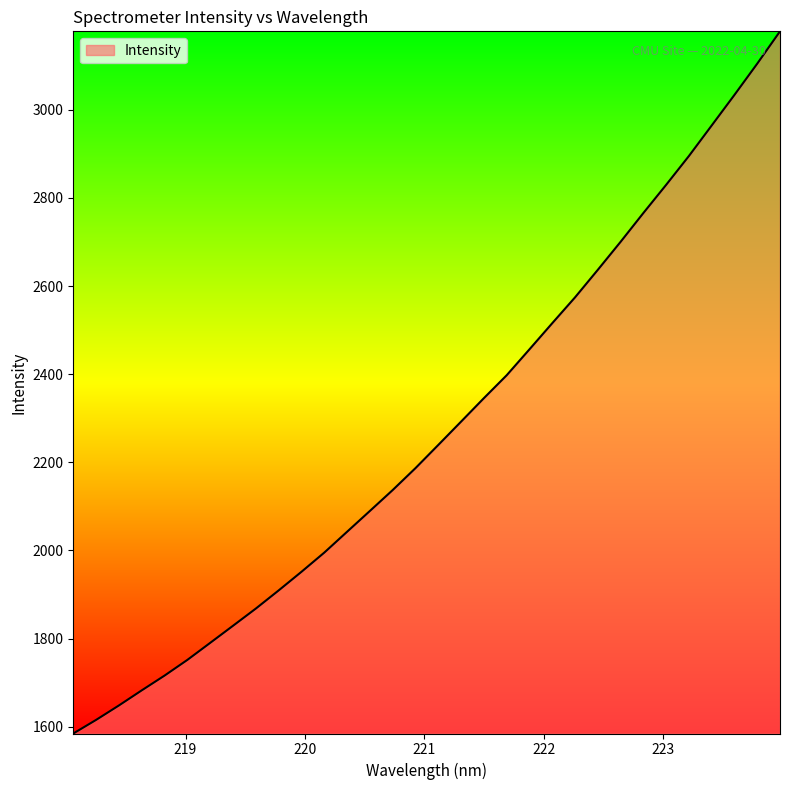

What is the average value?

2272.8